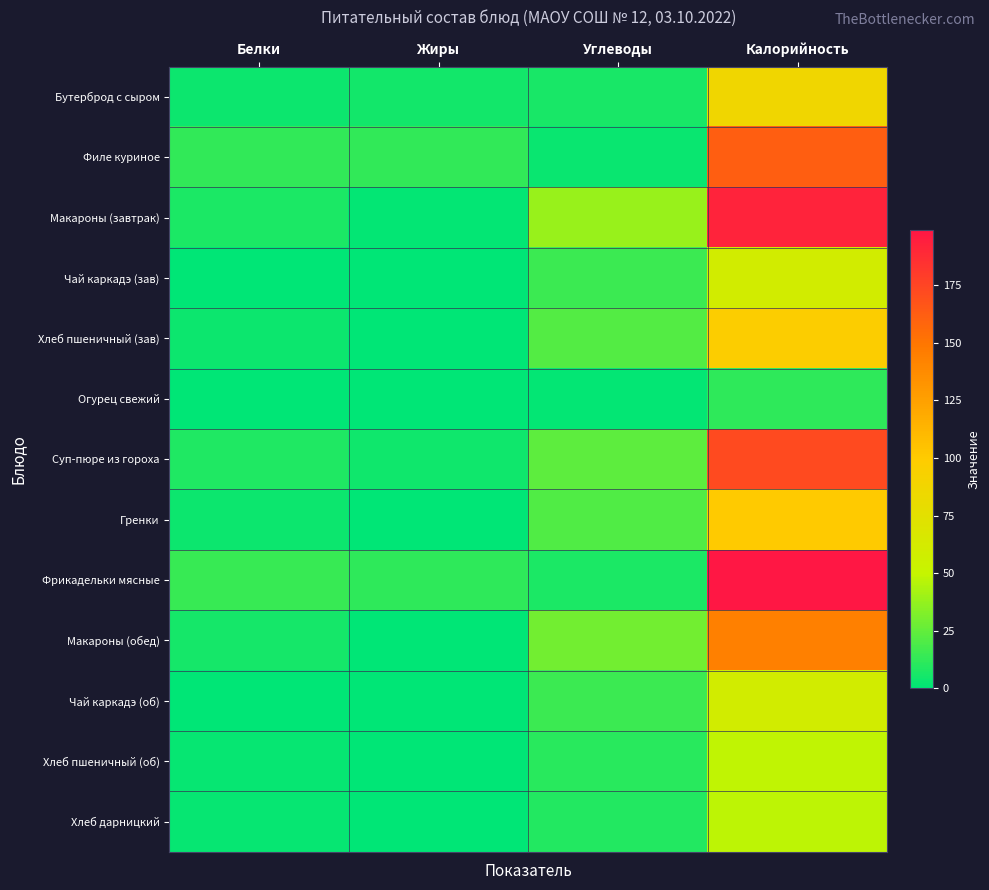

How many distinct data groups are displayed?

13